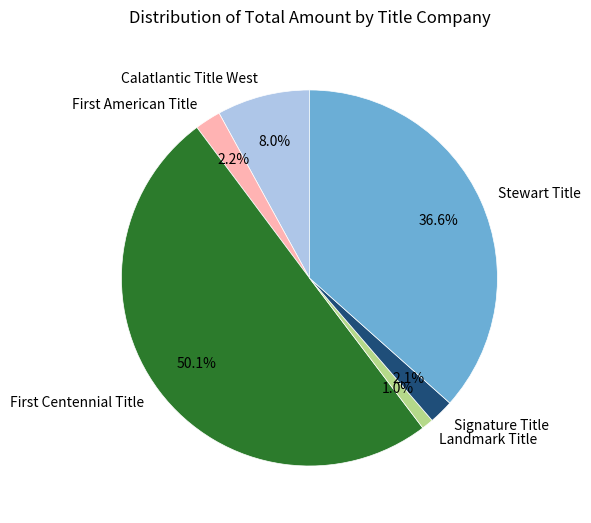

The Landmark Title slice represents 1% of the pie. True or false?

True